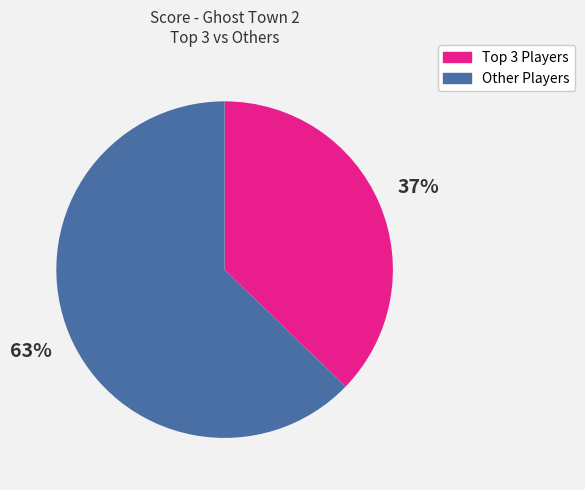

How many slices are in this pie chart?

2